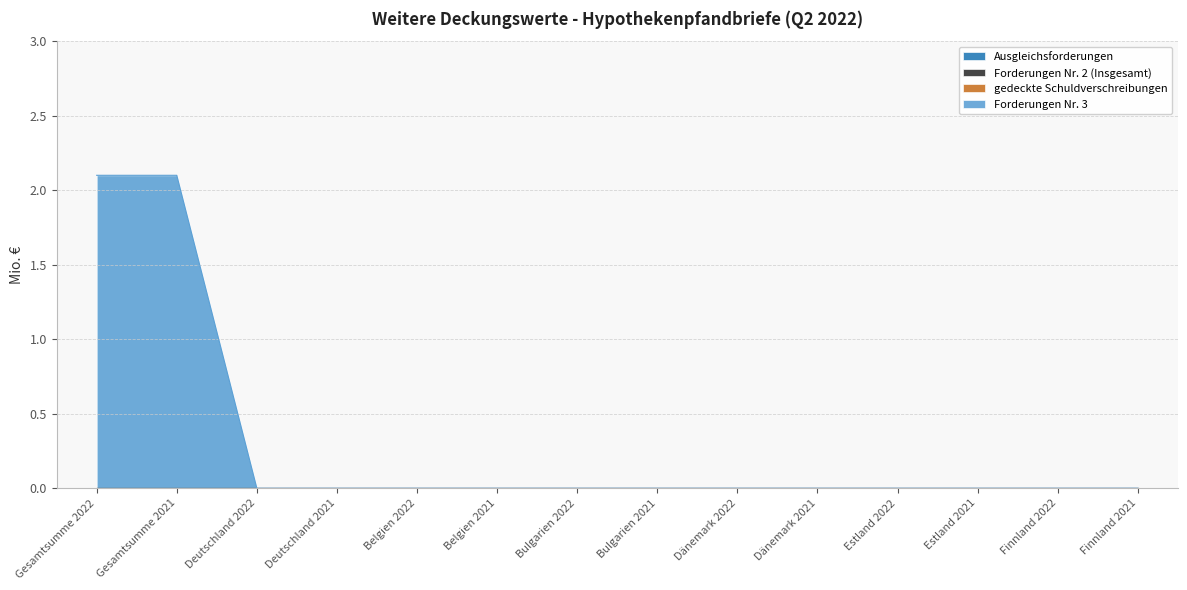

Reading left to right, list all the values displayed in this chart.

Ausgleichsforderungen: 0.0	0.0	0.0	0.0	0.0	0.0	0.0	0.0	0.0	0.0	0.0	0.0	0.0	0.0
Forderungen Nr. 2 (Insgesamt): 0.0	0.0	0.0	0.0	0.0	0.0	0.0	0.0	0.0	0.0	0.0	0.0	0.0	0.0
gedeckte Schuldverschreibungen: 0.0	0.0	0.0	0.0	0.0	0.0	0.0	0.0	0.0	0.0	0.0	0.0	0.0	0.0
Forderungen Nr. 3: 2.1	2.1	0.0	0.0	0.0	0.0	0.0	0.0	0.0	0.0	0.0	0.0	0.0	0.0